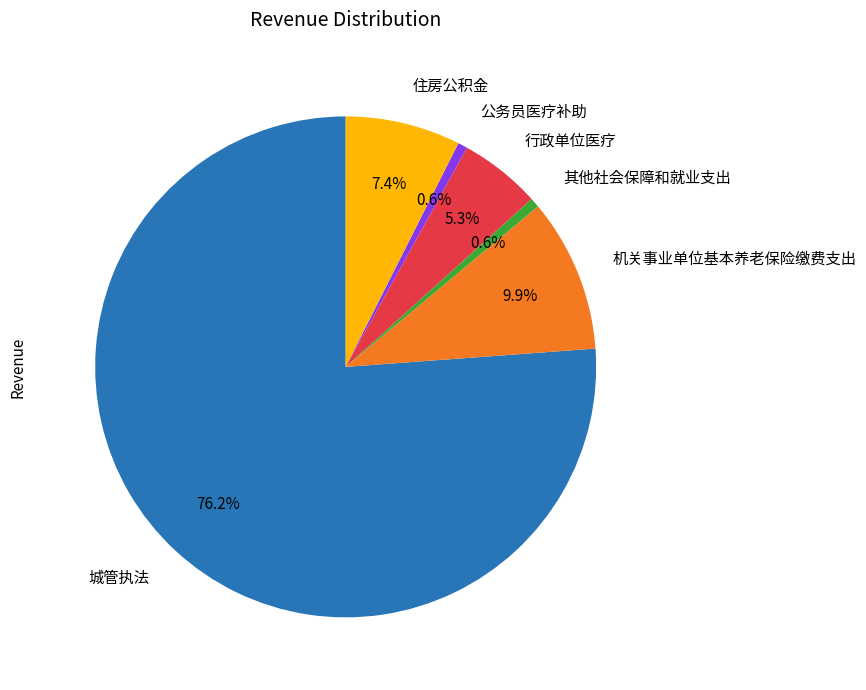

Combined, what portion of the pie is 城管执法 and 其他社会保障和就业支出?

76.8%